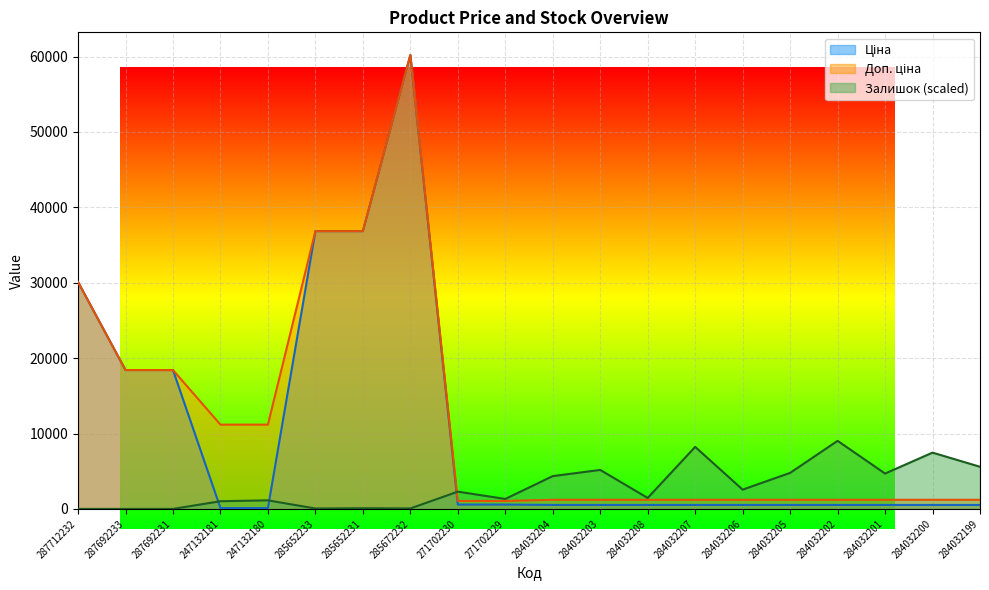

True or false: Ціна has more than 1 interior local peaks.

False